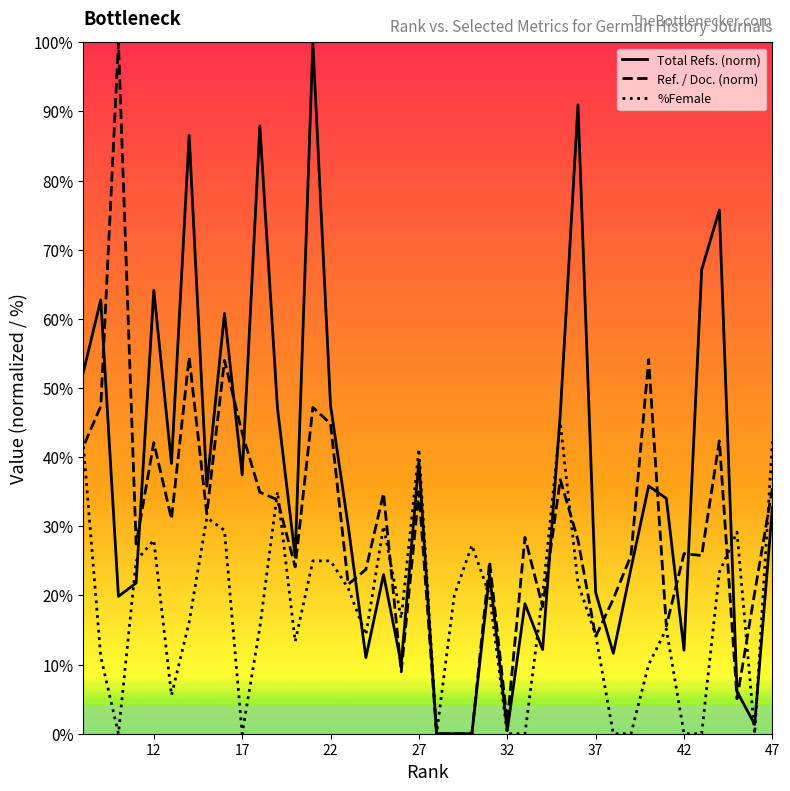

Rank the series by their average value, from lowest to highest.

%Female, Ref. / Doc. (norm), Total Refs. (norm)